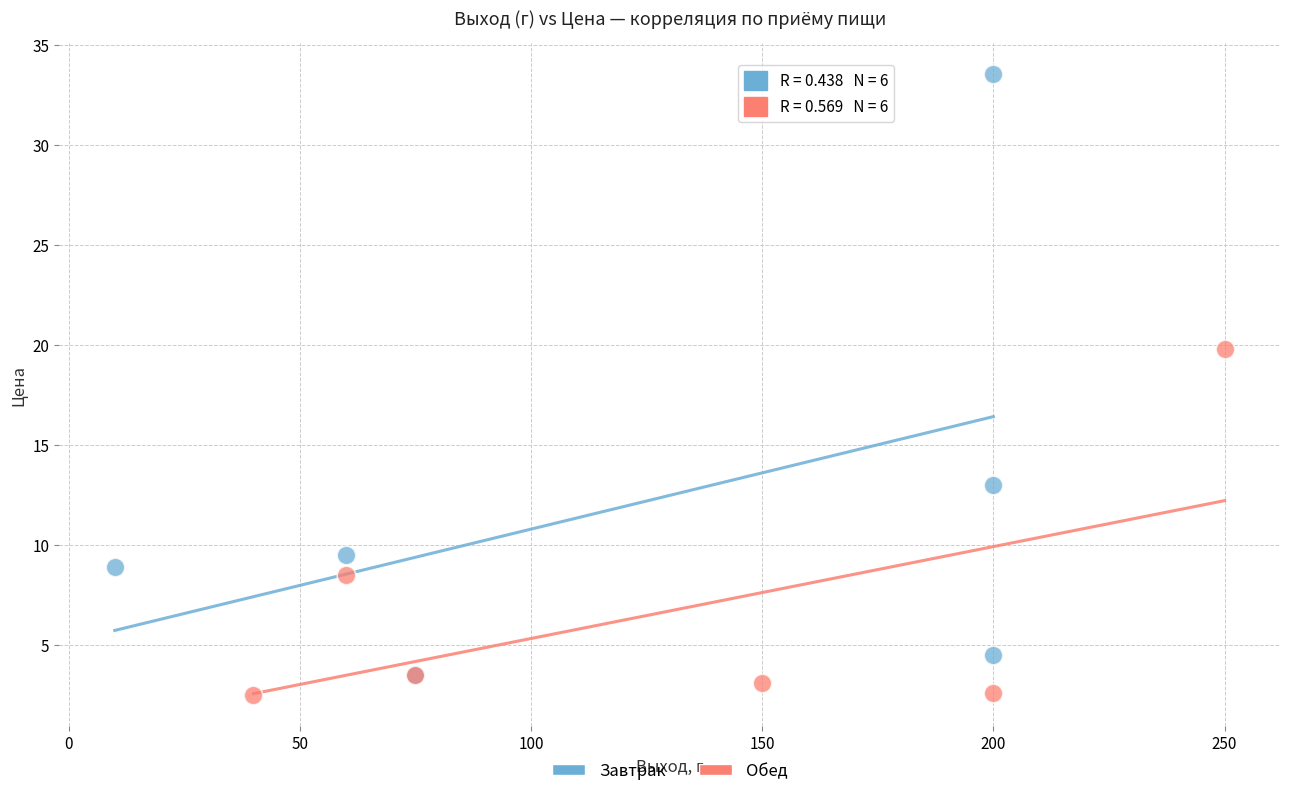

What are all the series names shown in the legend?

Завтрак, Обед